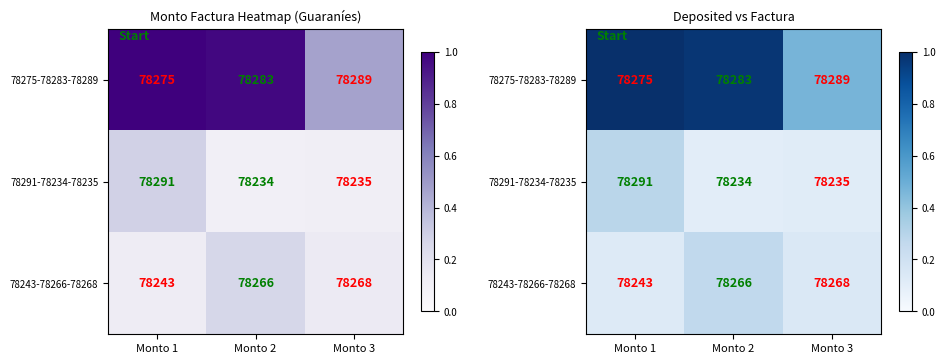

What is the difference between the 78291-78234-78235 values at Monto 1 and Monto 3?

0.2